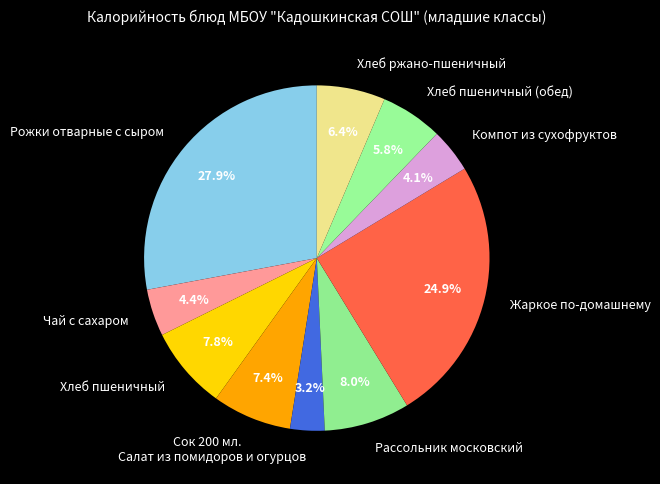

Which category has the smallest portion of the pie?

Салат из помидоров и огурцов